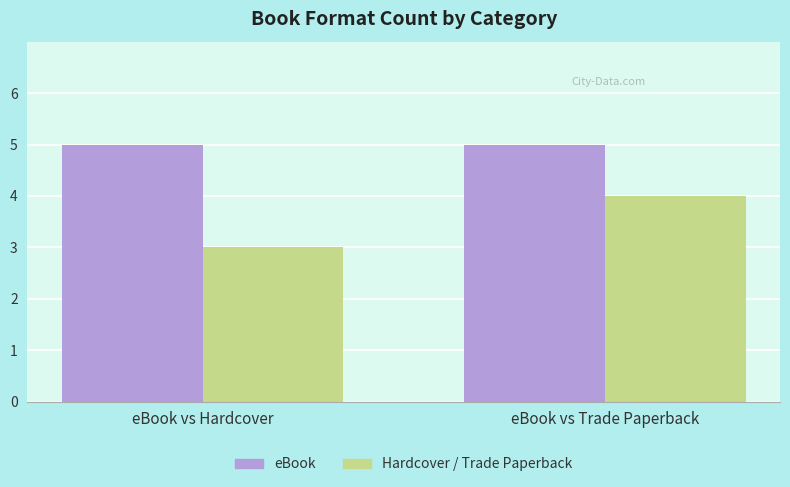

Reading left to right, list all the values displayed in this chart.

eBook: 5	5
Hardcover / Trade Paperback: 3	4